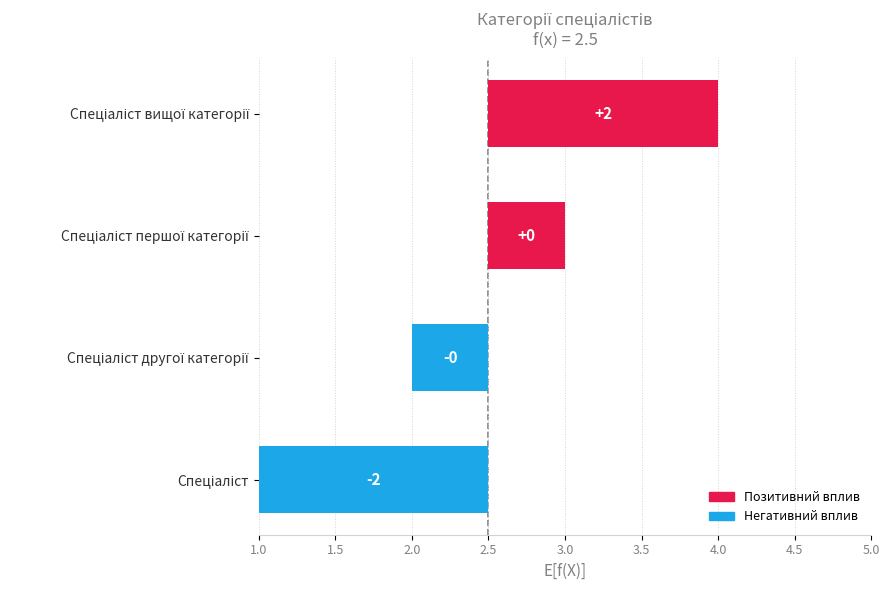

What is the approximate value at Спеціаліст другої категорії?

-0.5